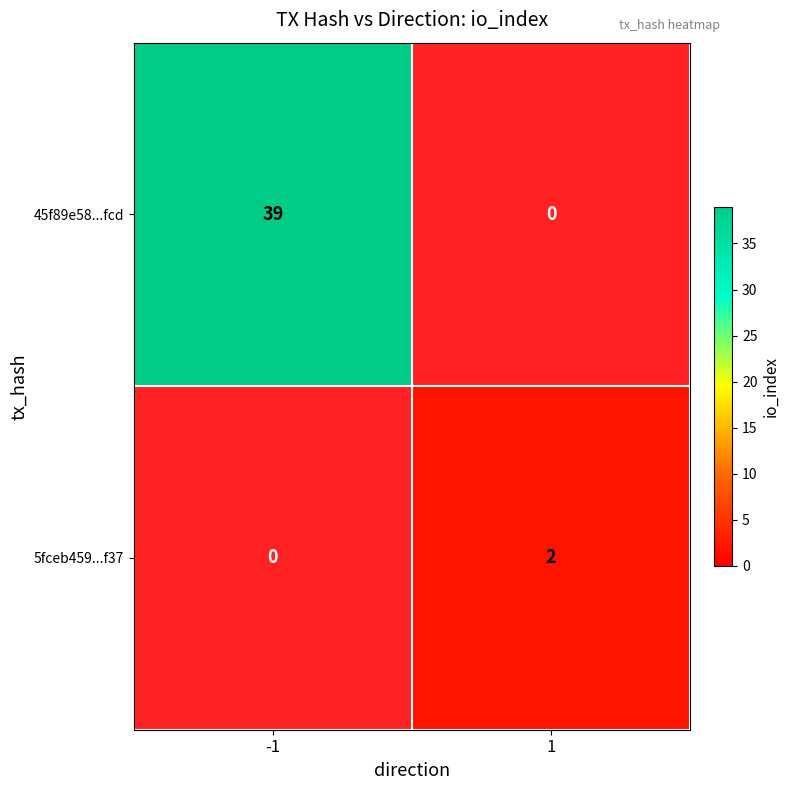

Is it true that 5fceb459...f37 equals 0 at -1?

True